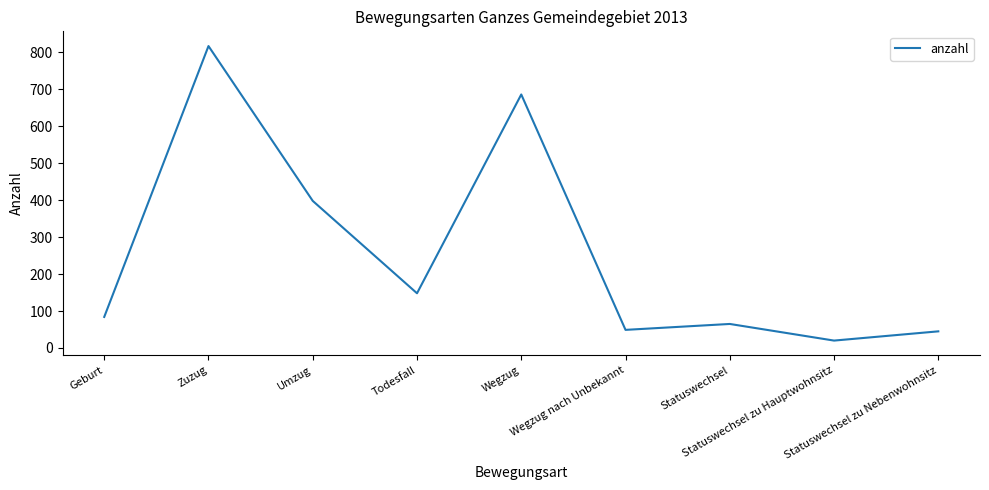

True or false: the data shows 148 at Todesfall.

True